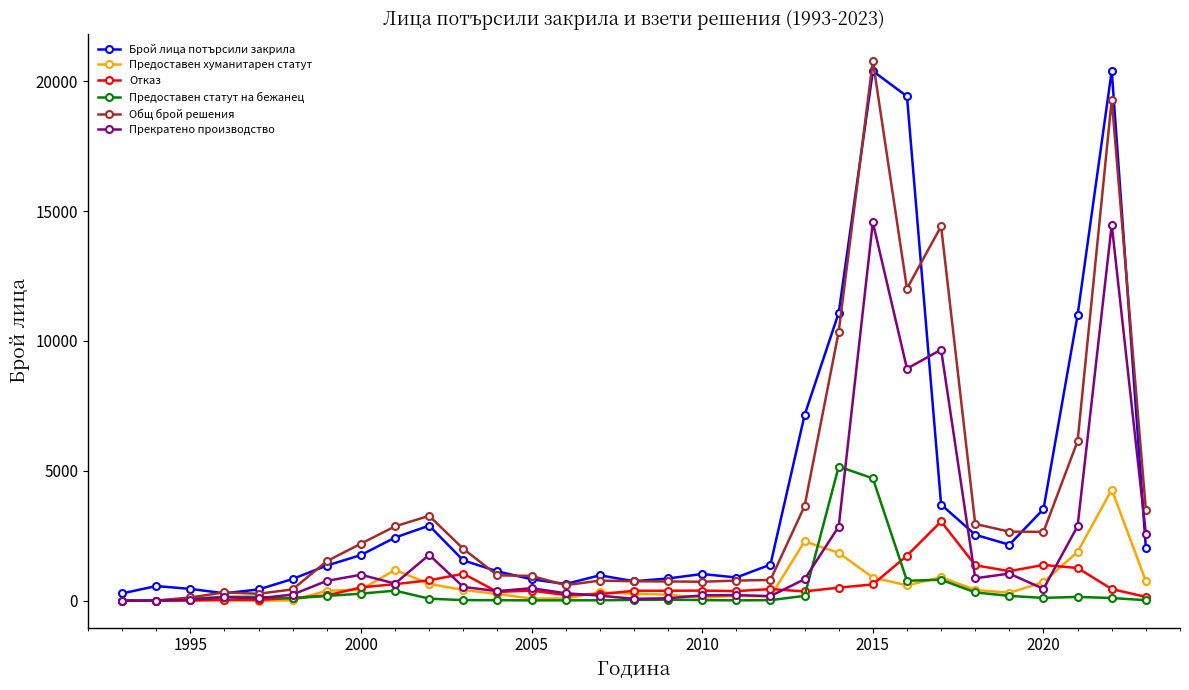

What is the highest value of the Прекратено производство series?

14567